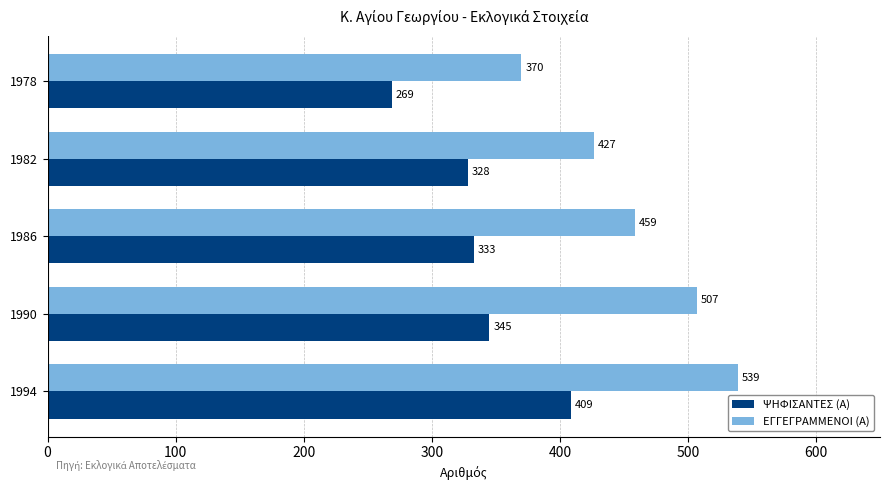

List the labels in order of ΨΗΦΙΣΑΝΤΕΣ (Α) value, smallest first.

1978, 1982, 1986, 1990, 1994